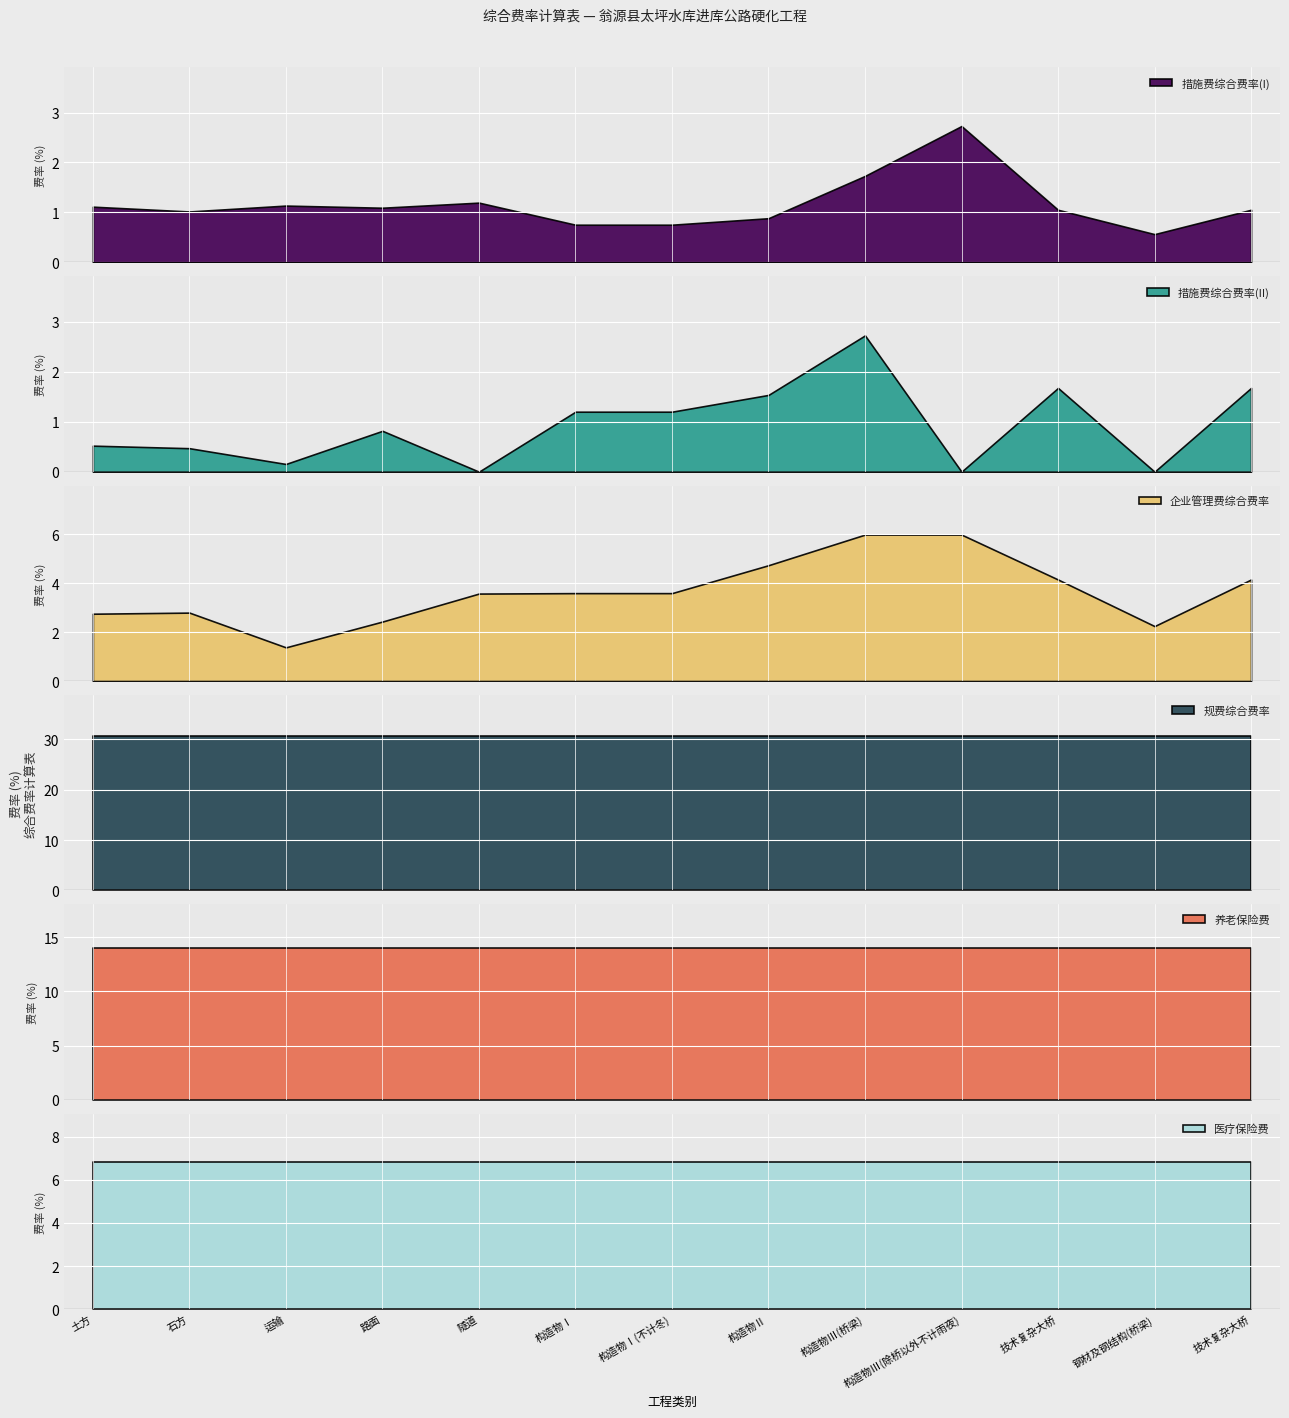

The value of 规费综合费率 at 技术复杂大桥 is 18.0. True or false?

False